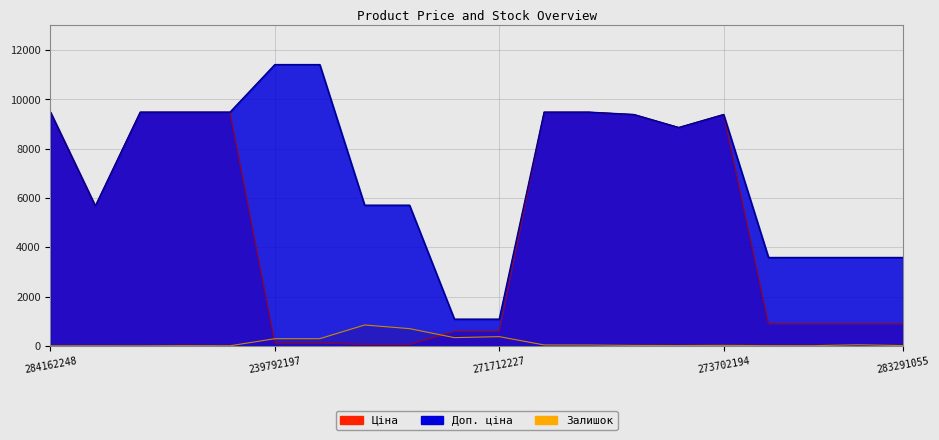

What is the difference between the maximum and second lowest values in the Доп. ціна series?

10328.3